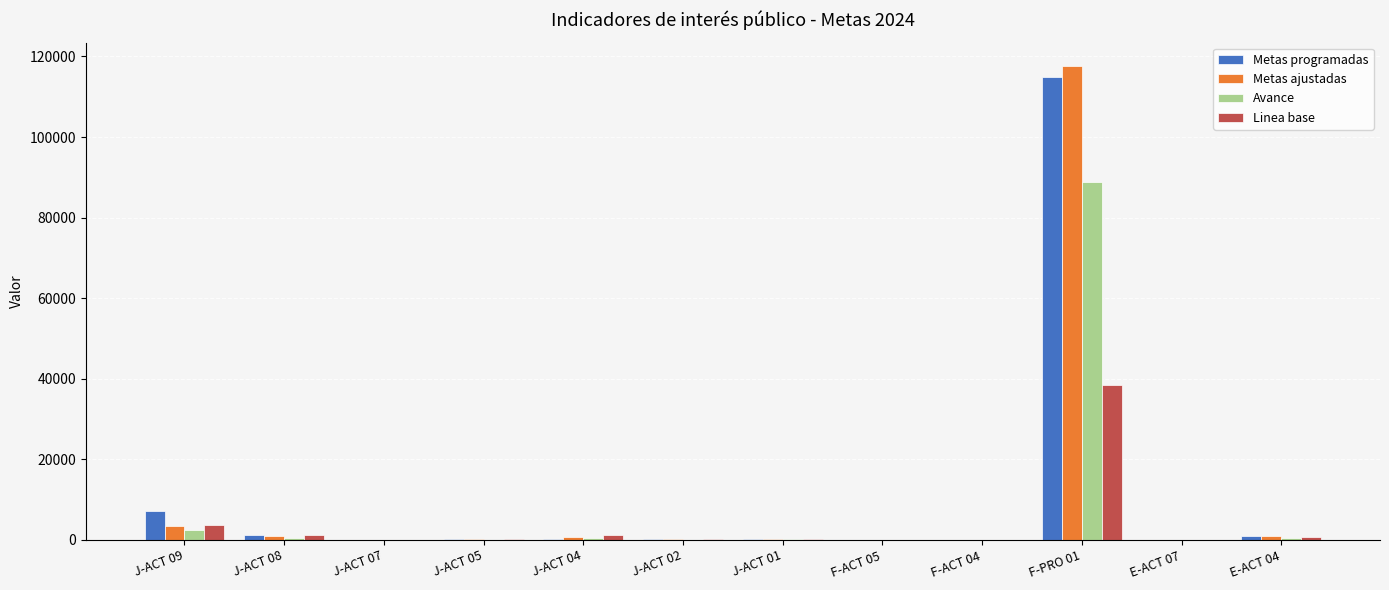

What is the maximum value shown in the chart?

117564